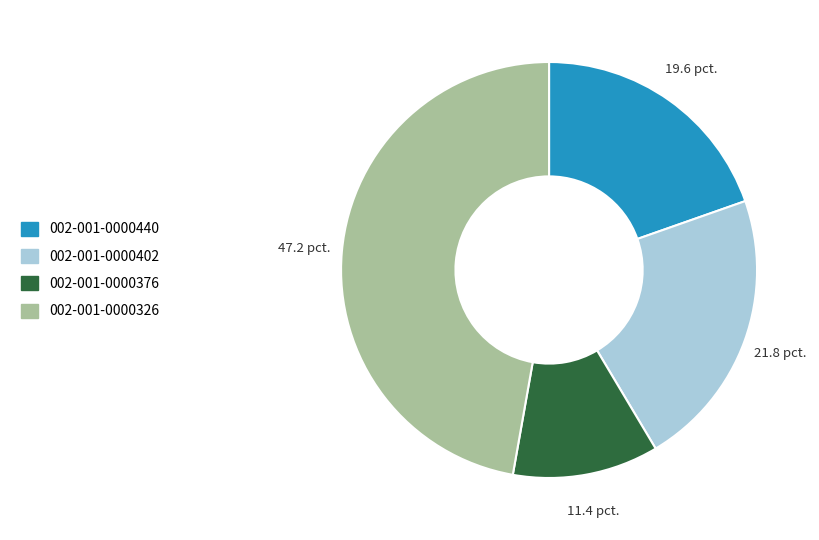

Rank the categories by value from lowest to highest.

002-001-0000376, 002-001-0000440, 002-001-0000402, 002-001-0000326